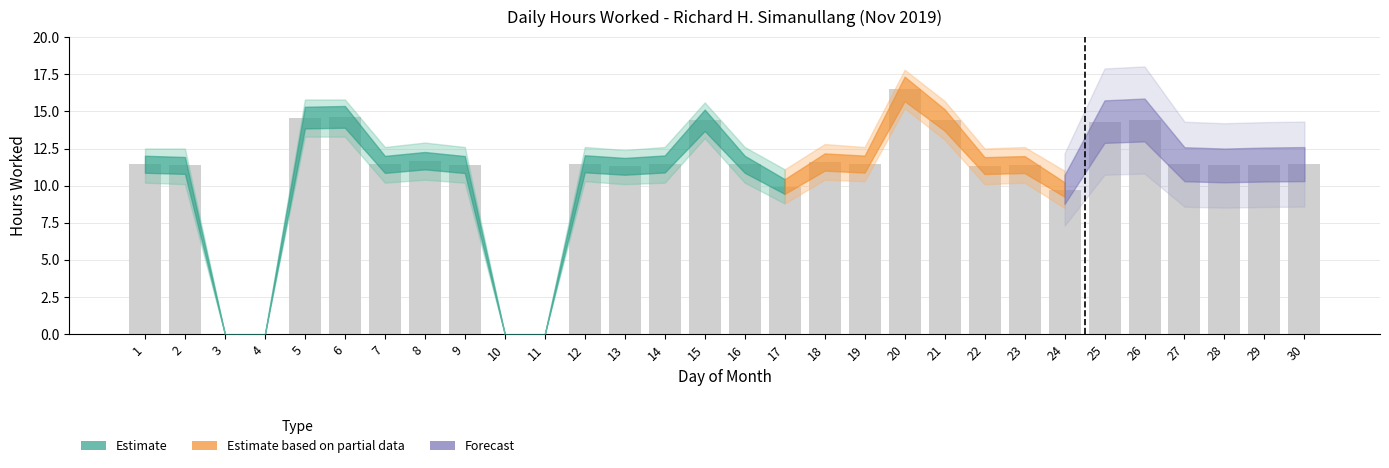

What is the change in value from 6 to 14?

-3.2